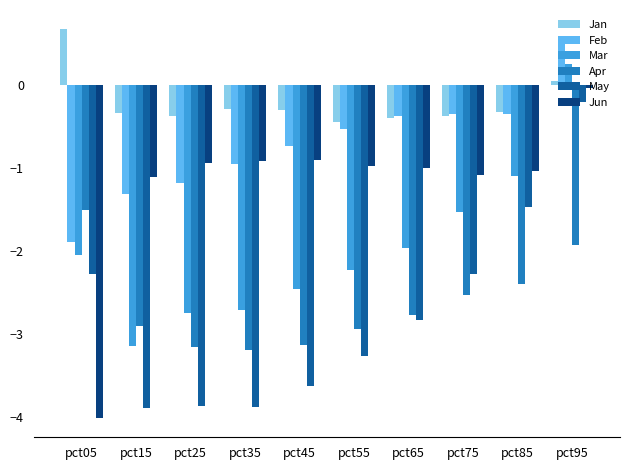

Is it true that Apr equals -3.8 at pct65?

False